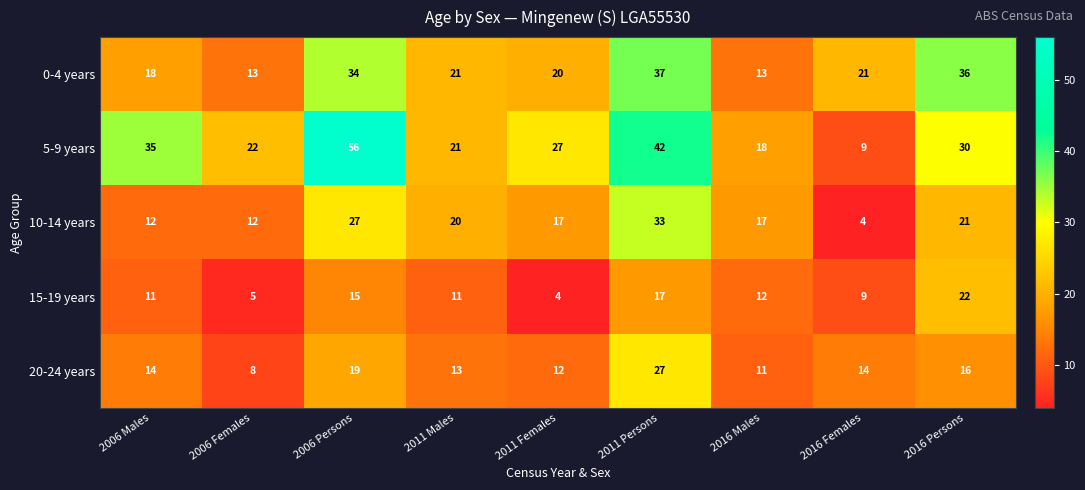

Which series has the widest spread of values?

5-9 years